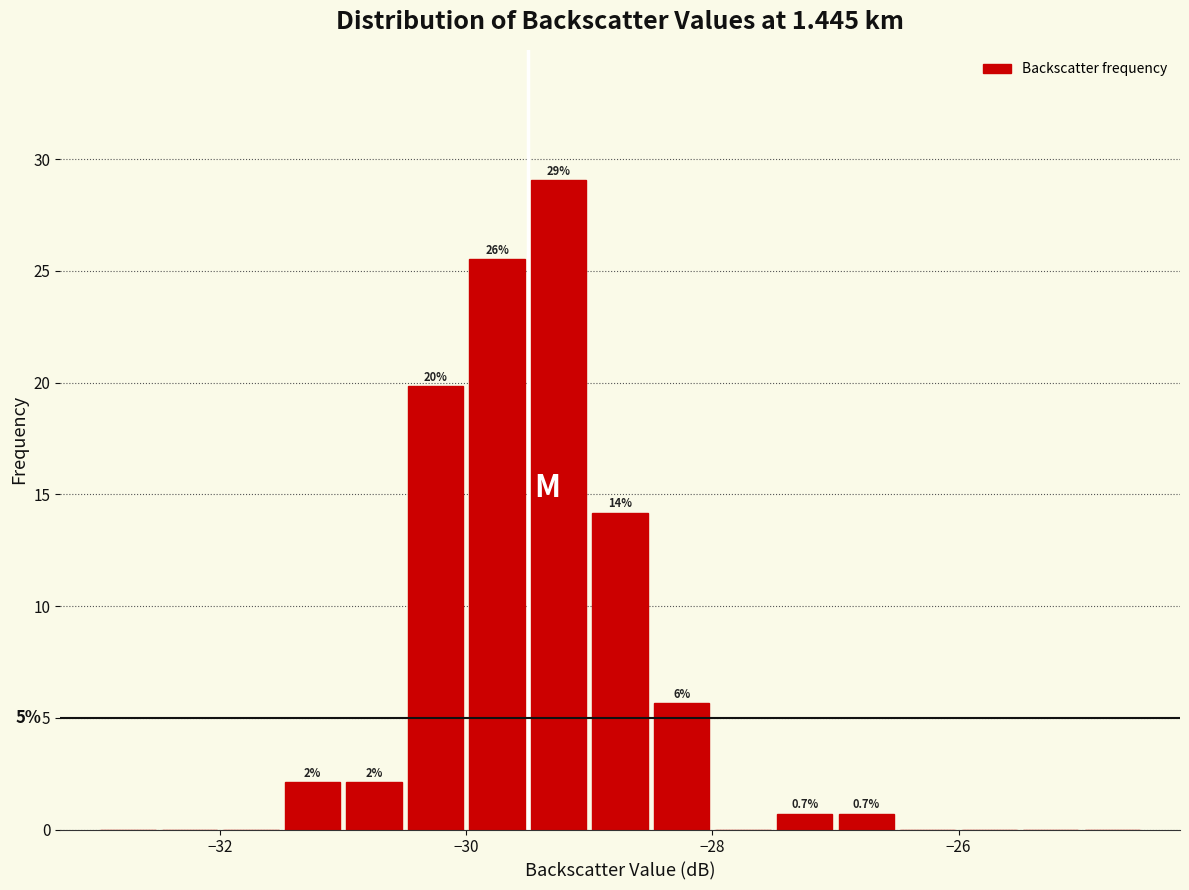

Read against the x-axis, roughly where is the centre of the tallest bar?

-29.2